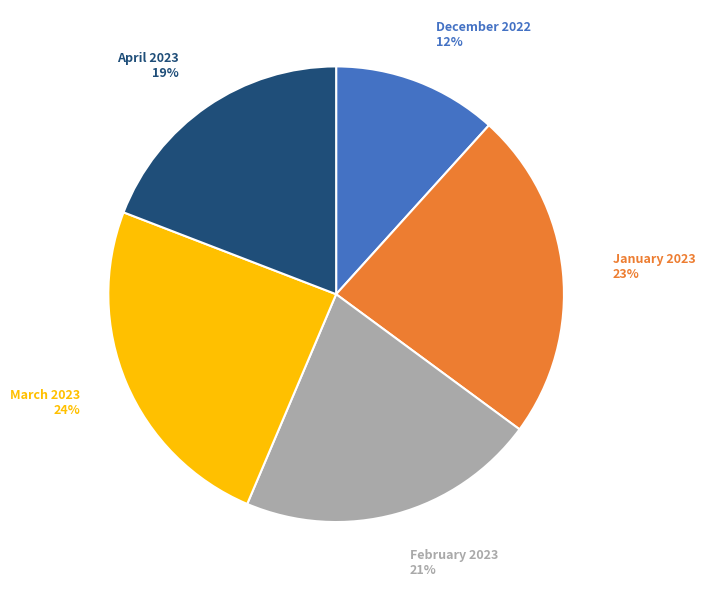

Is there any slice that represents more than half of the pie?

No